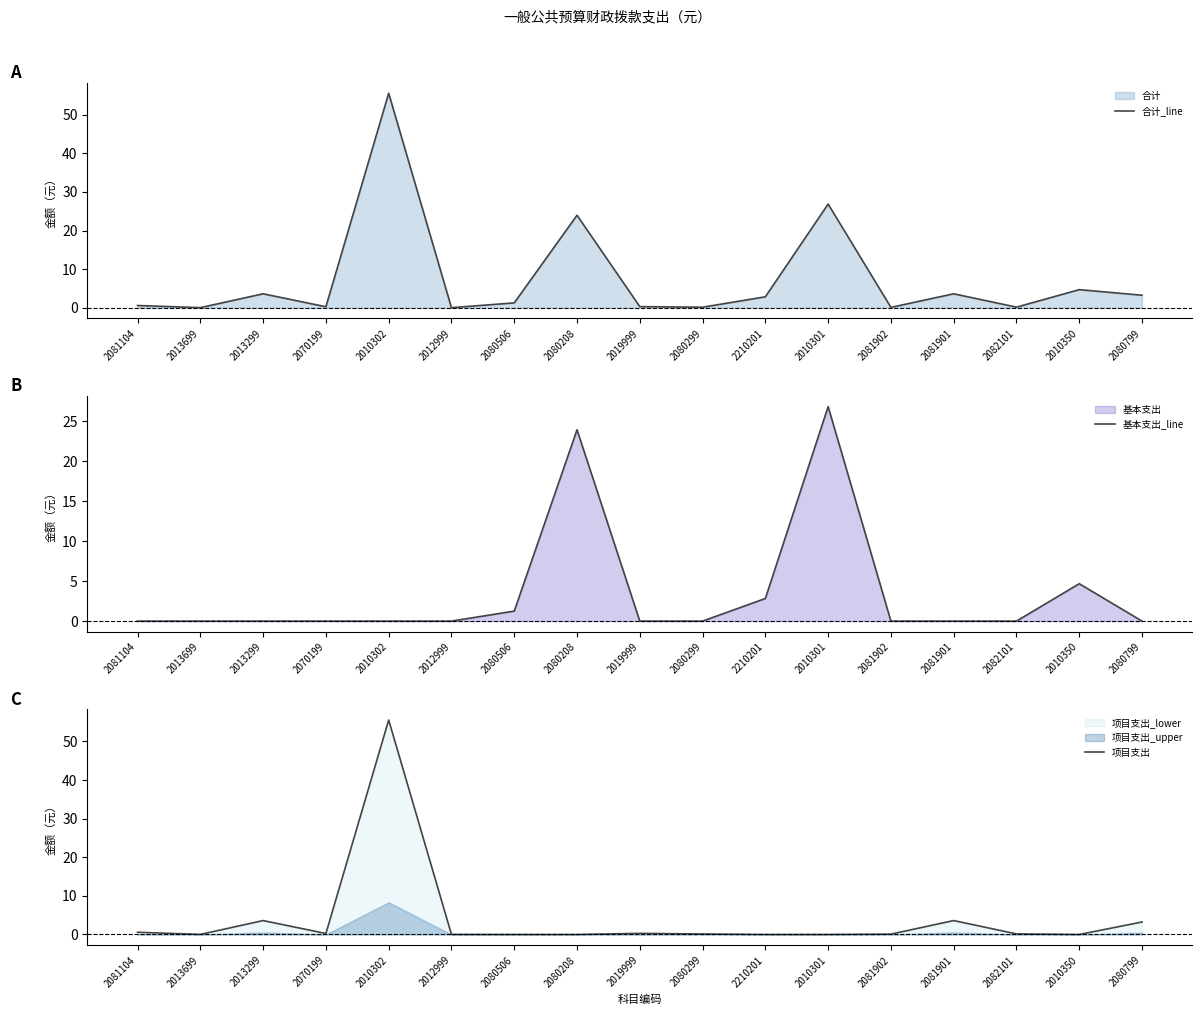

What is the total value across all series at 2080299?

0.3